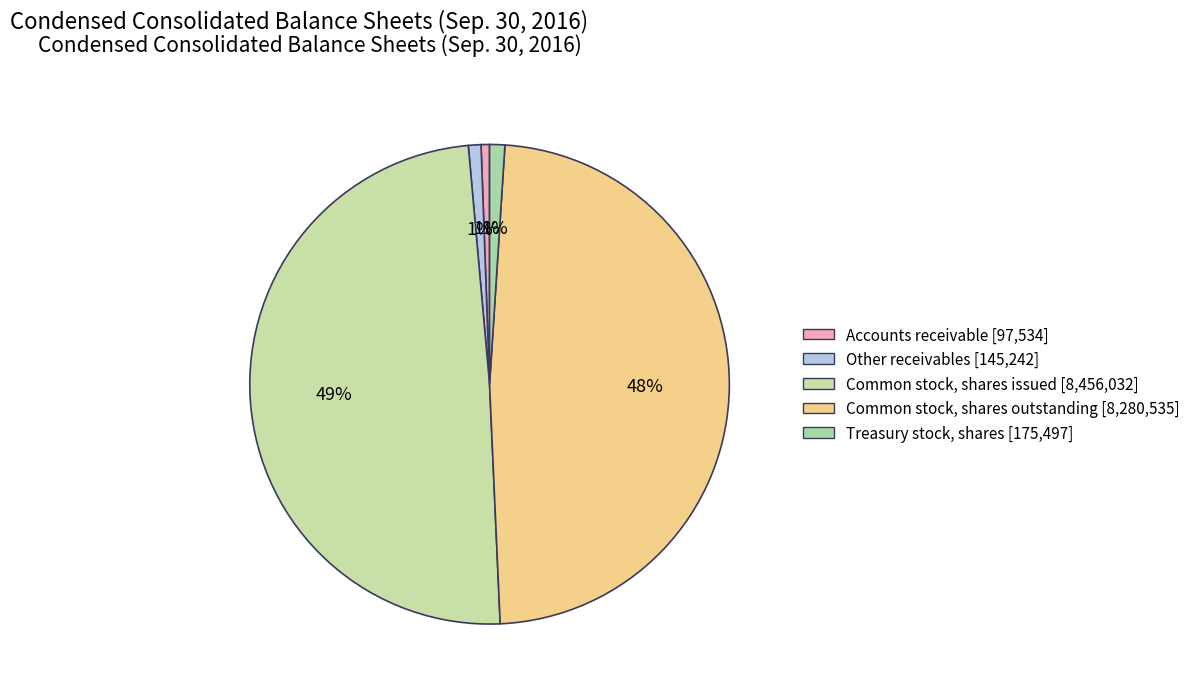

The Other receivables slice represents 1% of the pie. True or false?

True